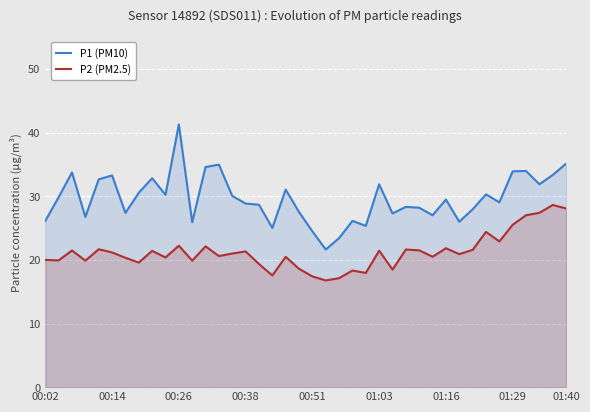

What is the greatest value displayed?

41.3